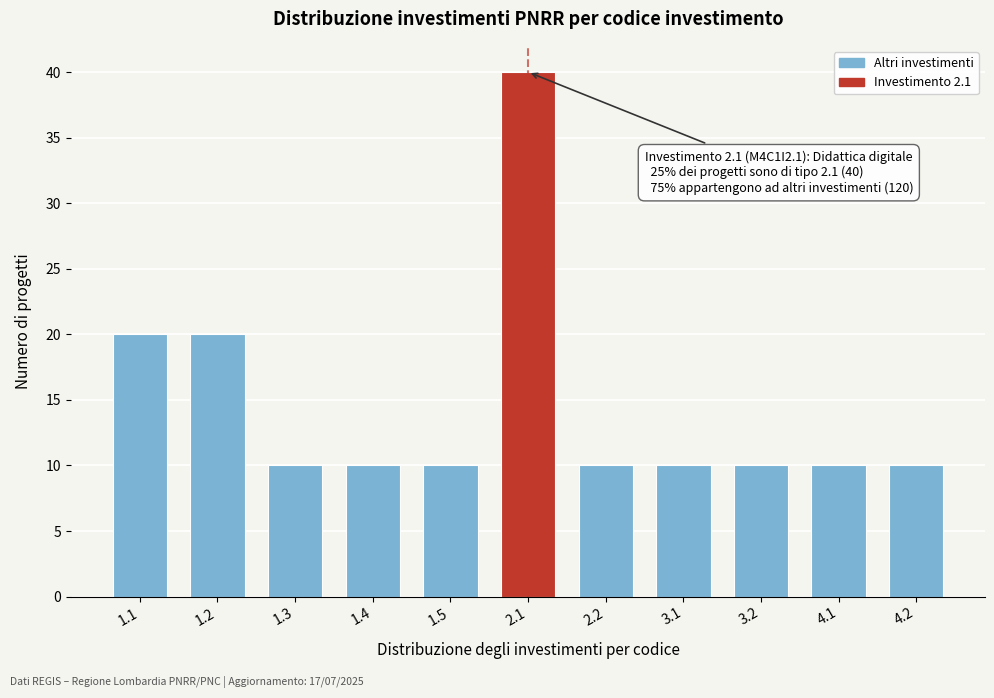

Reading left to right, transcribe all the data shown in this chart.

20	20	10	10	10	40	10	10	10	10	10